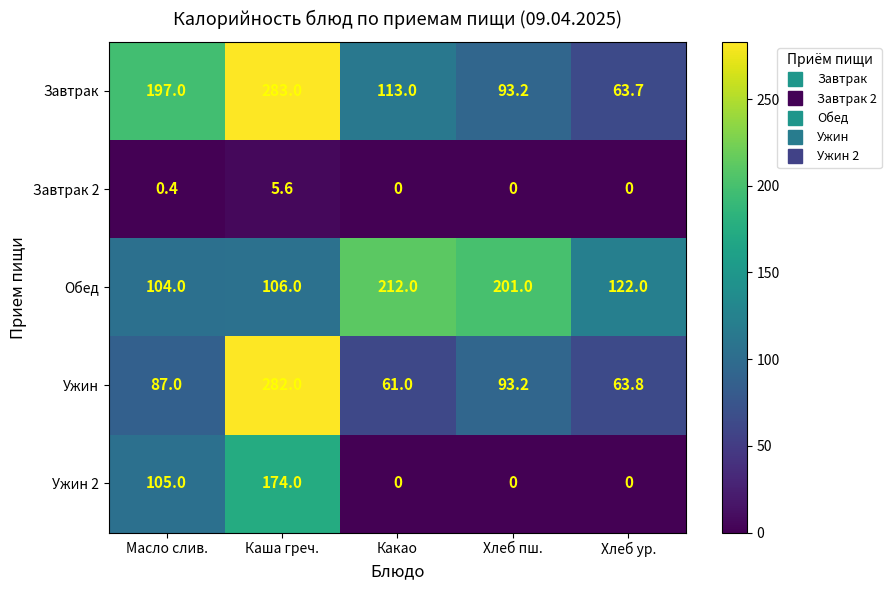

Reading right to left, transcribe all the data shown in this chart.

Завтрак: Хлеб ур.=63.7	Хлеб пш.=93.2	Какао=113.0	Каша греч.=283.0	Масло слив.=197.0
Завтрак 2: Хлеб ур.=0.0	Хлеб пш.=0.0	Какао=0.0	Каша греч.=5.6	Масло слив.=0.4
Обед: Хлеб ур.=122.0	Хлеб пш.=201.0	Какао=212.0	Каша греч.=106.0	Масло слив.=104.0
Ужин: Хлеб ур.=63.8	Хлеб пш.=93.2	Какао=61.0	Каша греч.=282.0	Масло слив.=87.0
Ужин 2: Хлеб ур.=0.0	Хлеб пш.=0.0	Какао=0.0	Каша греч.=174.0	Масло слив.=105.0